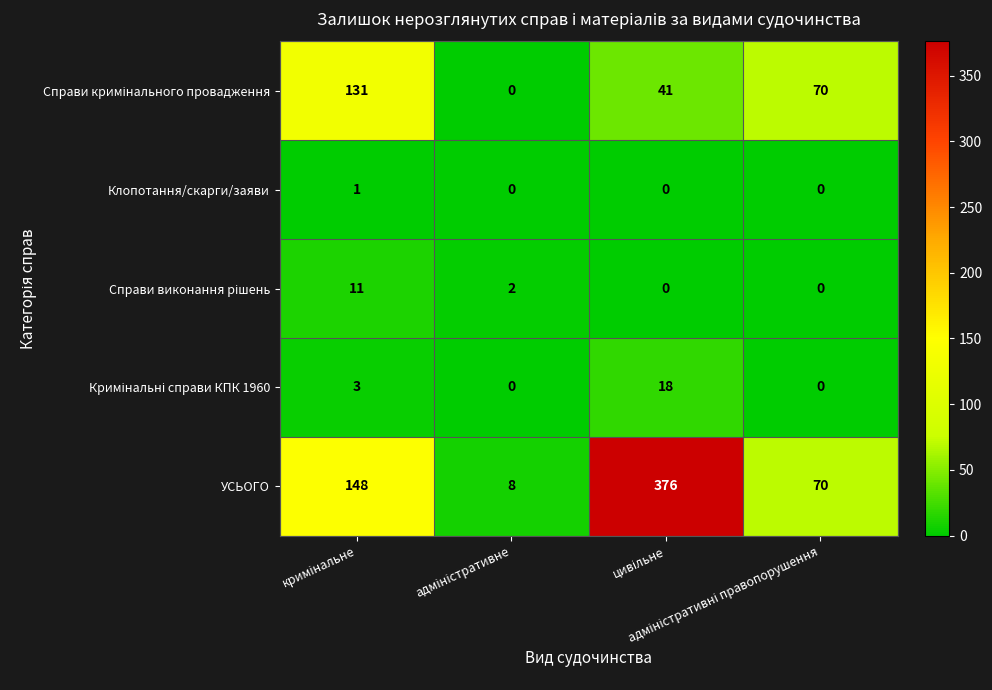

Which series has the largest total across all categories?

УСЬОГО